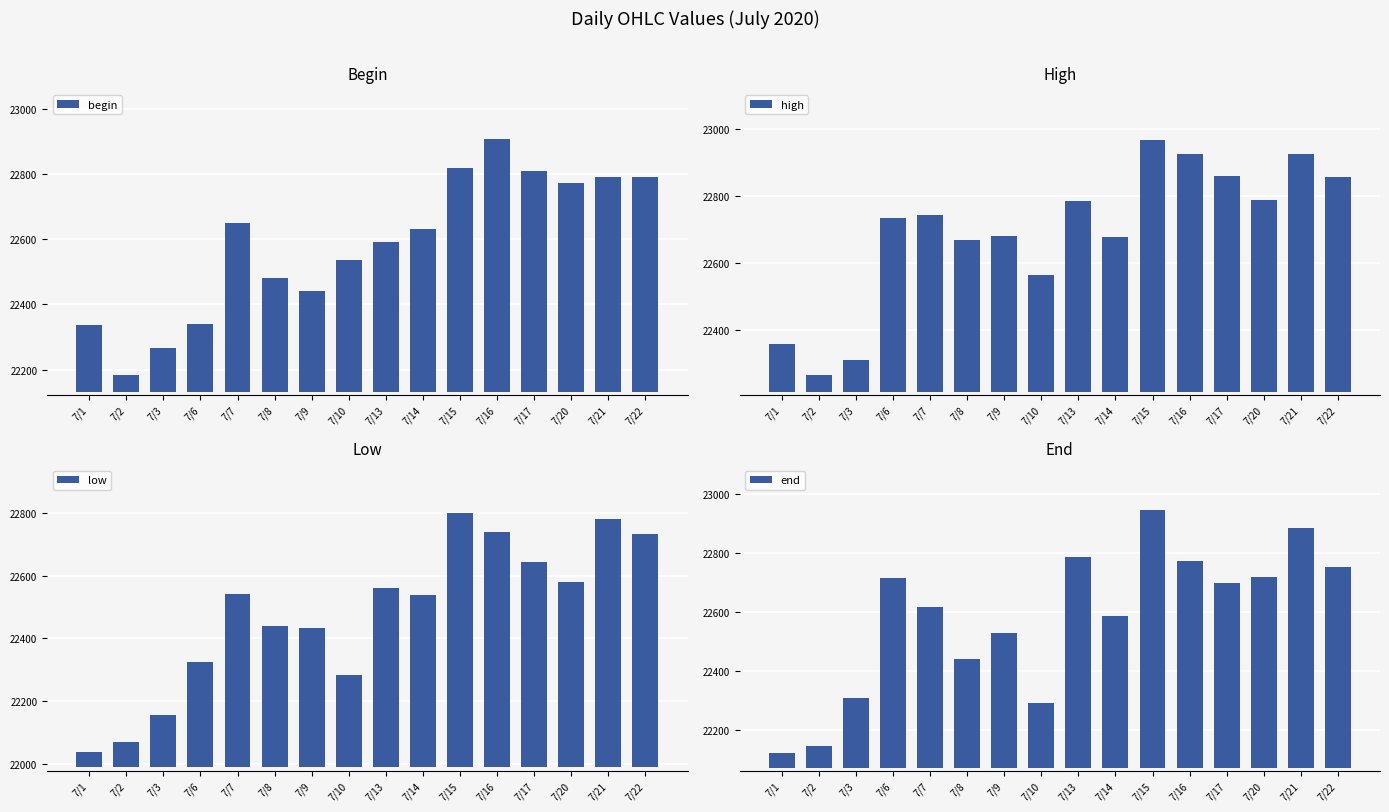

True or false: begin has a value of 338.0 at 7/1.

False